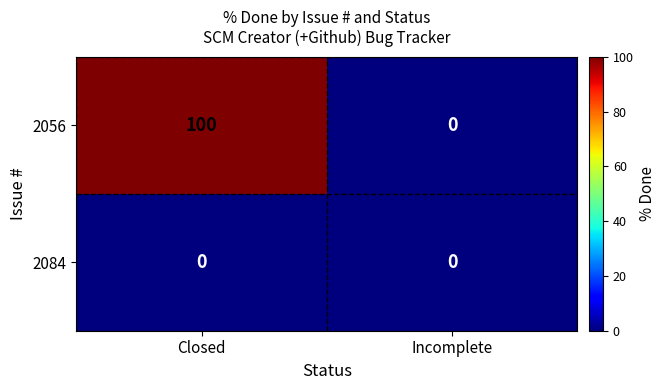

What is the average value of the 2056 series?

50